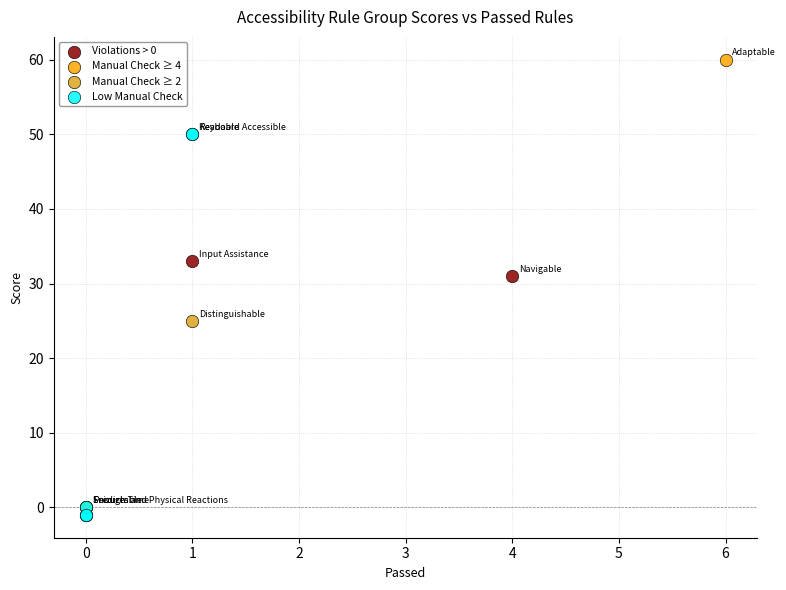

Which series reaches the minimum Y coordinate?

Low Manual Check